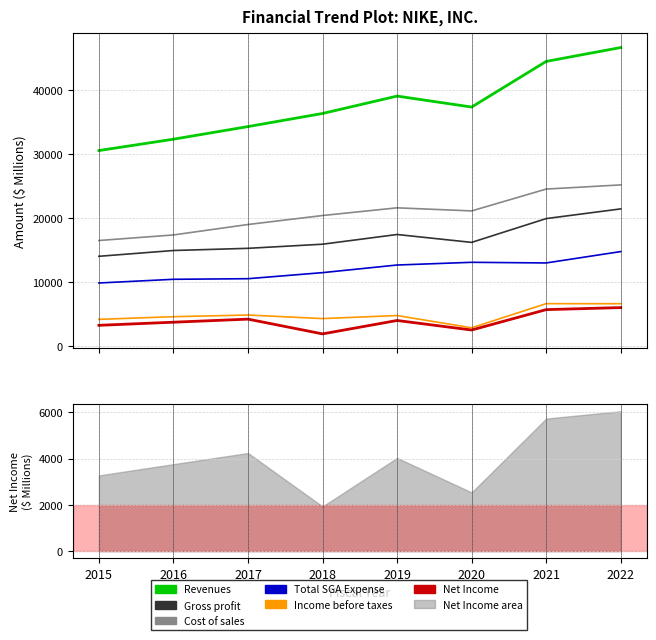

True or false: Total SGA Expense and Cost of sales cross at least once.

False